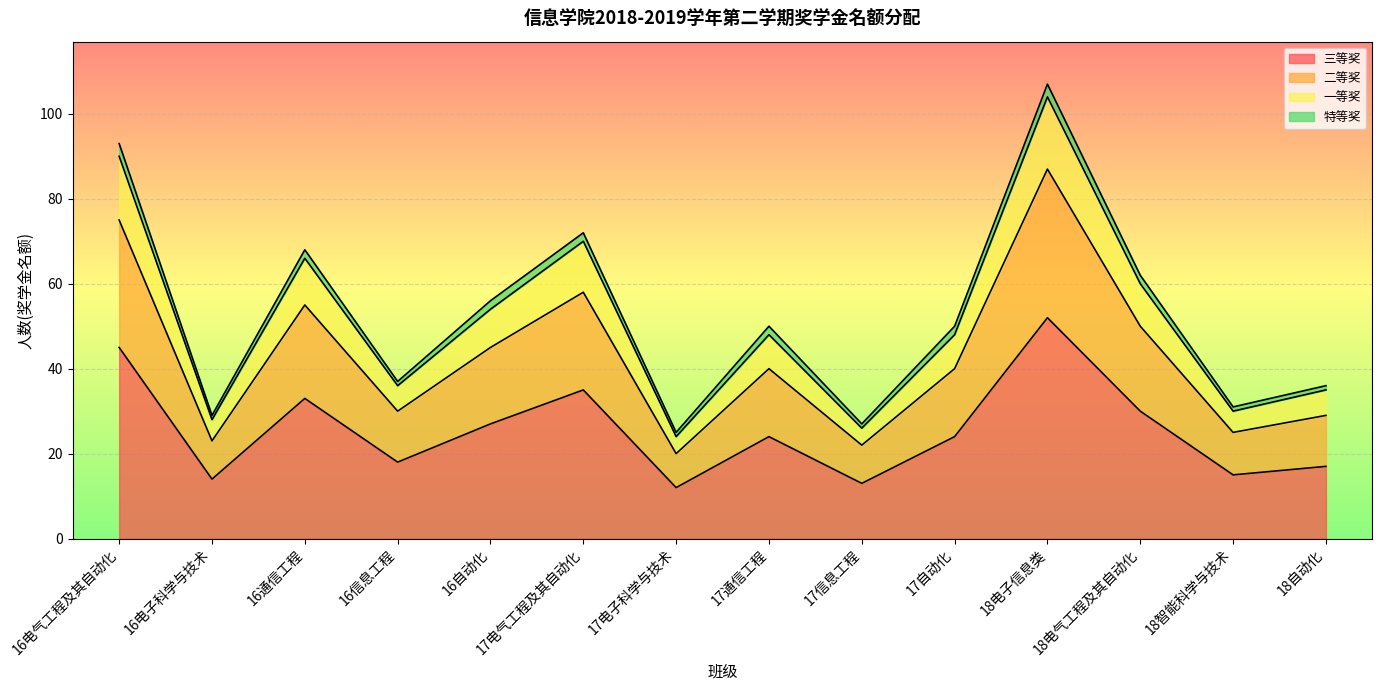

What is the maximum value for 三等奖?

52